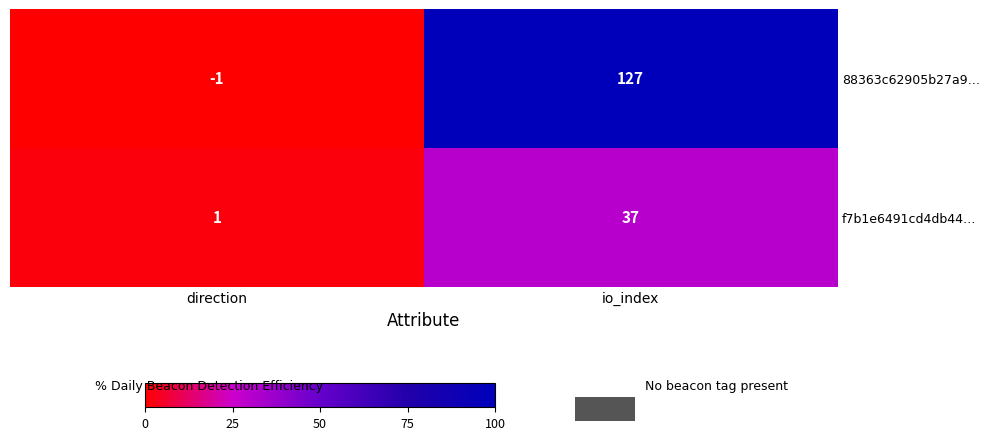

The value of f7b1e6491cd4db44… at io_index is 17. True or false?

False